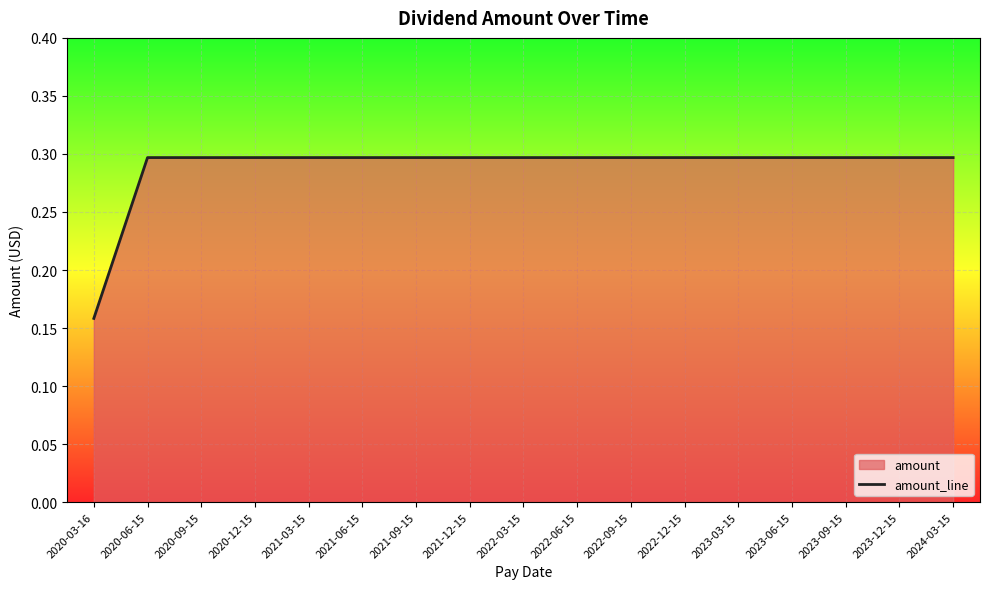

What is the difference between the second highest and minimum values?

0.1